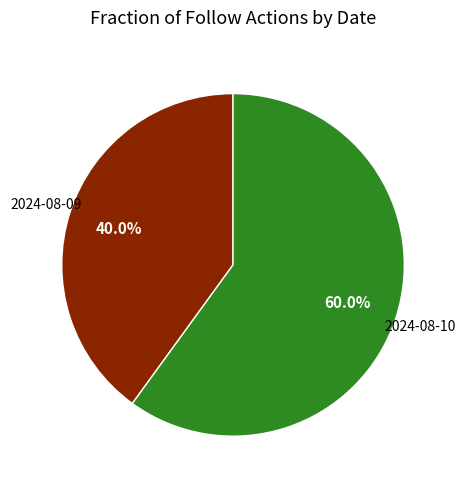

Does any single category account for the majority?

Yes